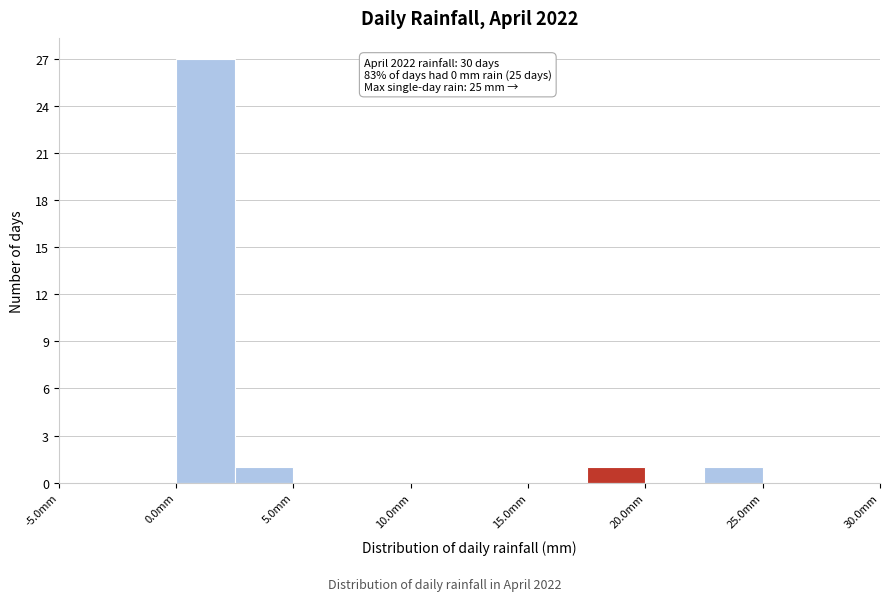

Over which range of the x-axis is the bar tallest?

0.0 to 2.5